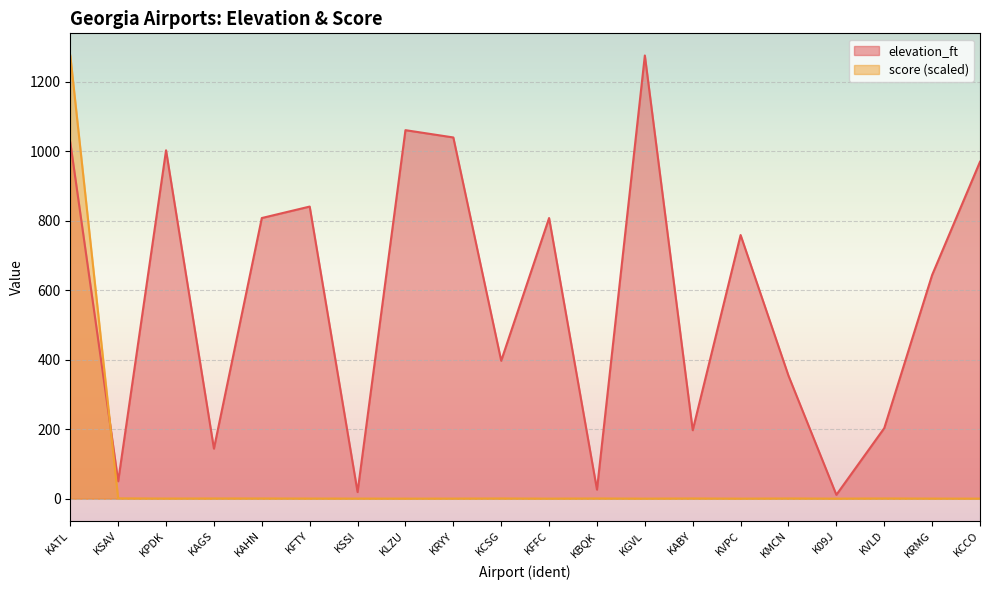

After their last crossing, which series has the higher values: score or elevation_ft?

elevation_ft